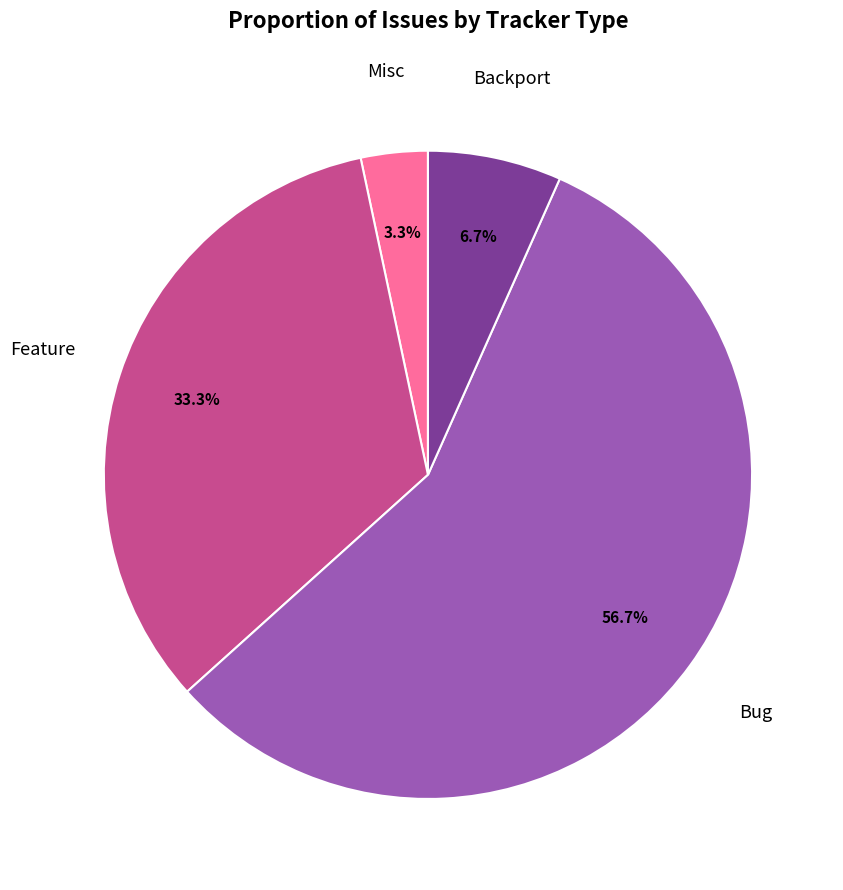

Is there any slice that represents more than half of the pie?

Yes